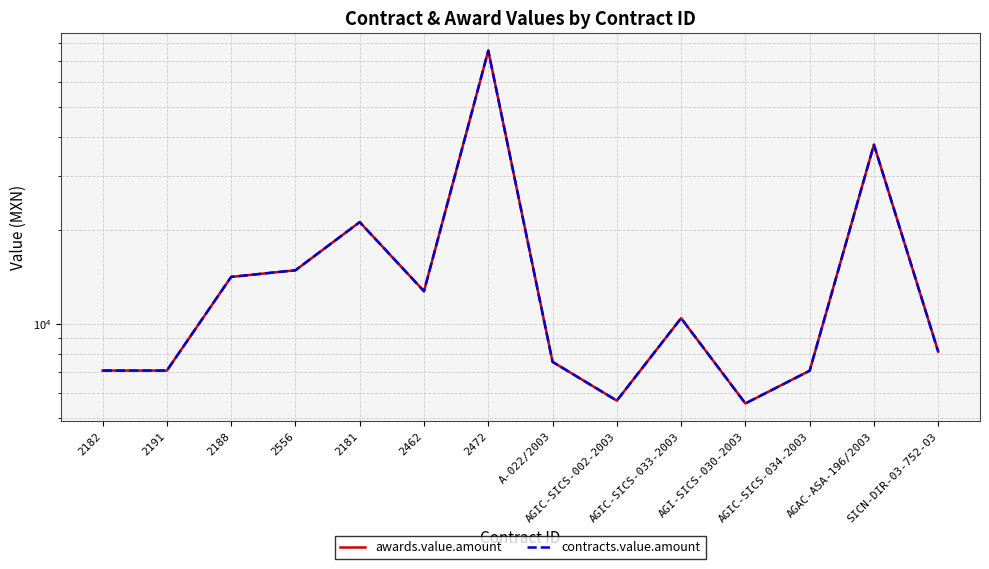

At how many categories does at least one series exceed 61996?

1